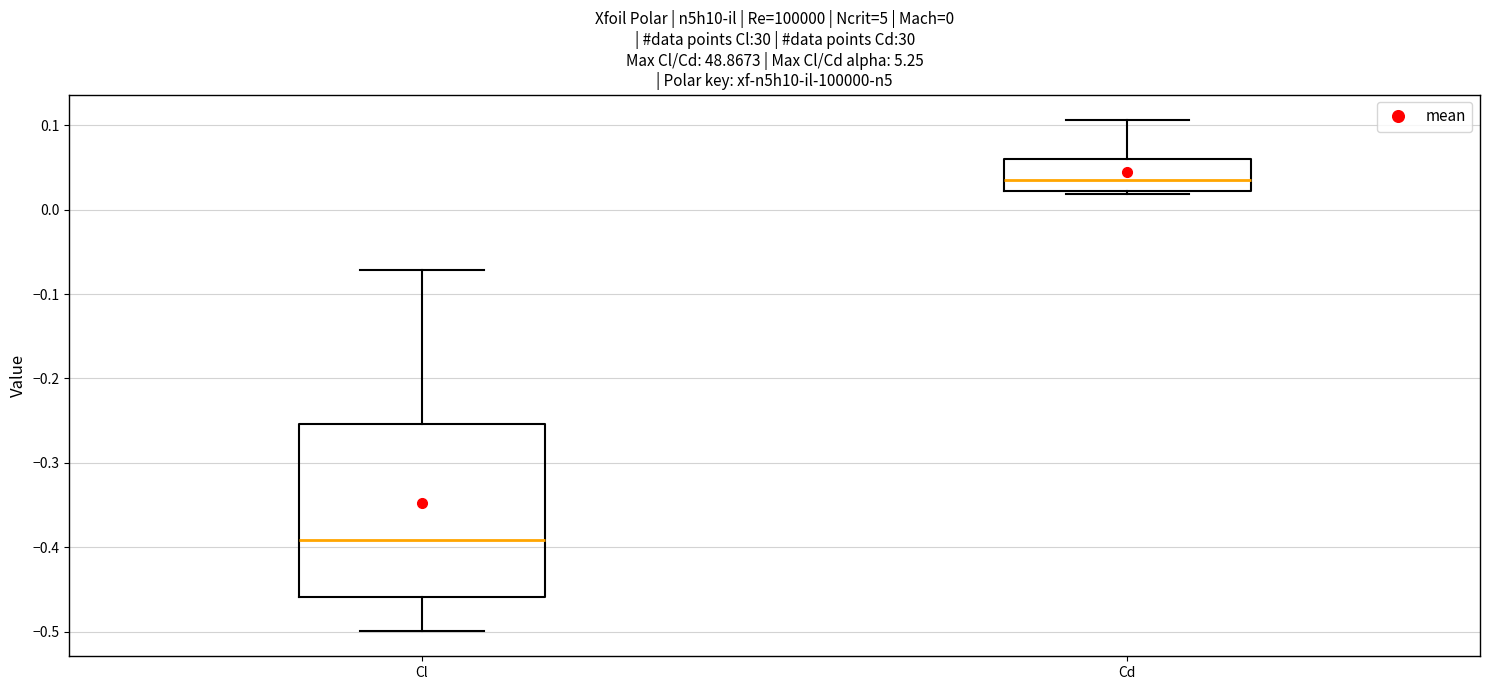

Which box is the tallest, from its lower edge to its upper edge?

Cl